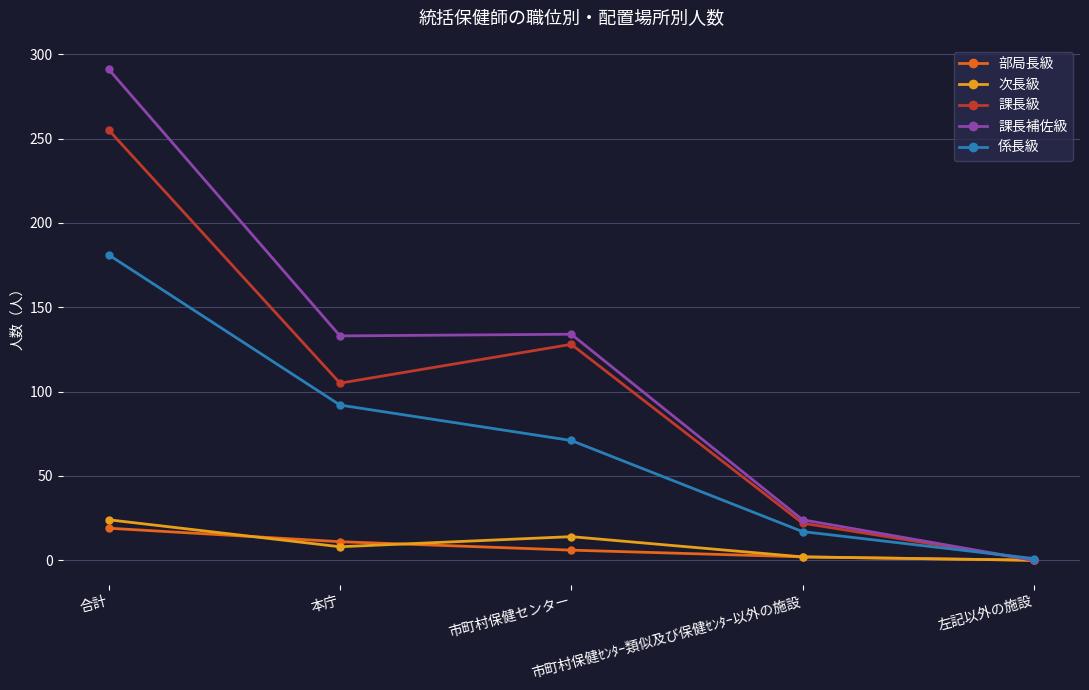

What is the sum of all 次長級 values?

48